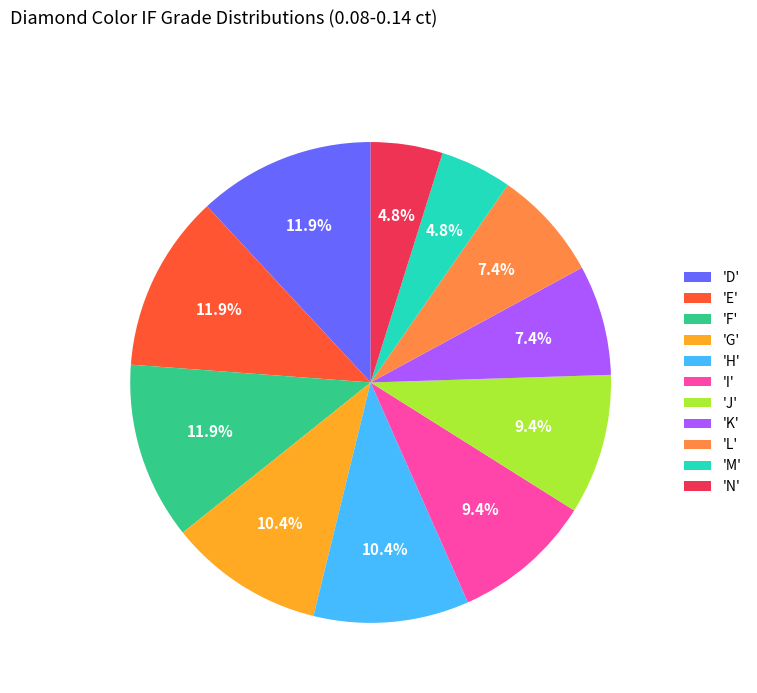

How many segments does this pie chart have?

11